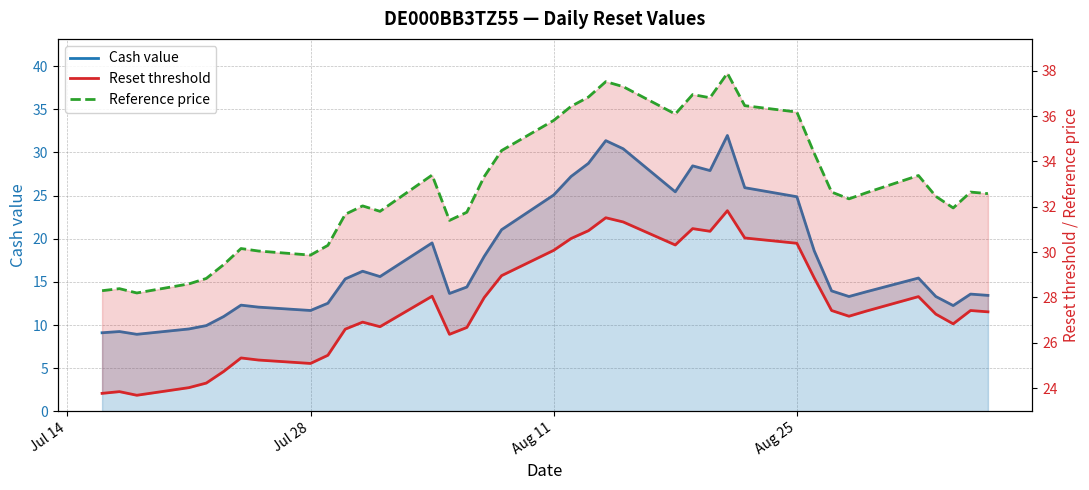

What is the value of the Reset threshold point at the 16th from the left?

26.7